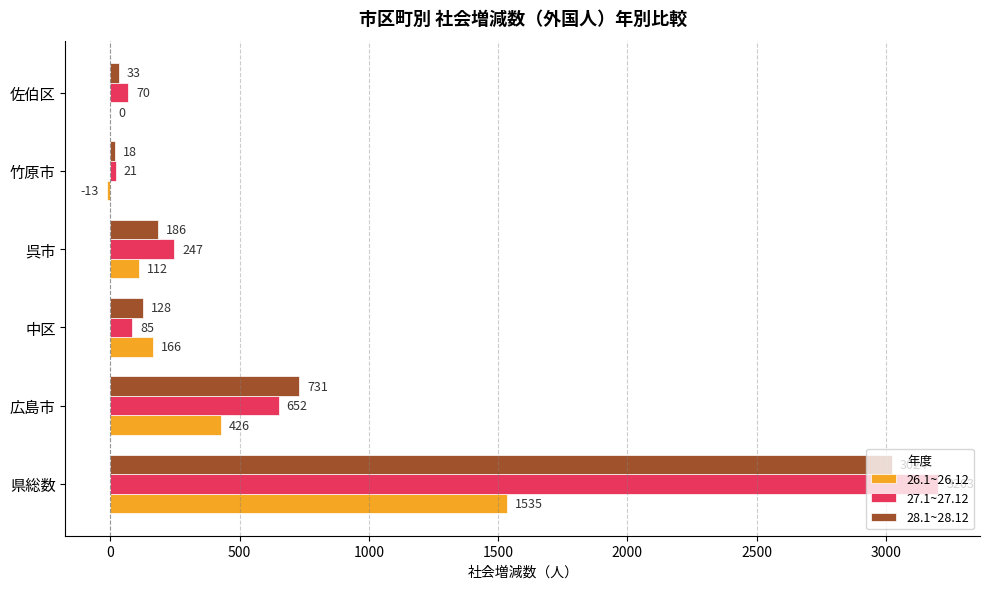

Is the value of 28.1~28.12 at 県総数 greater than the value of 27.1~27.12 at 佐伯区?

Yes